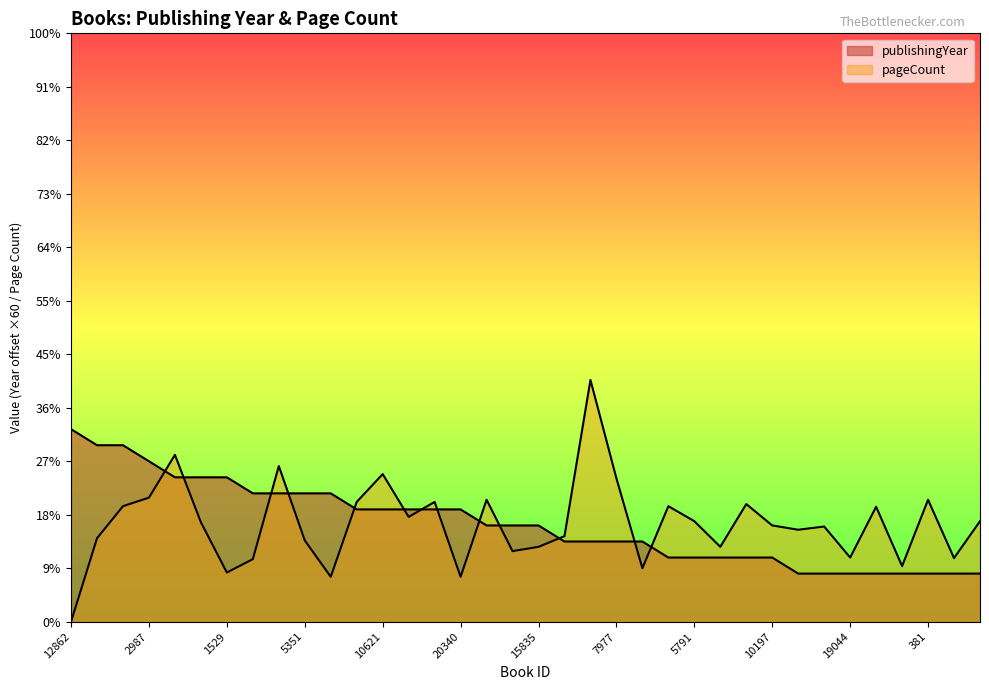

Reading right to left, what are all the values shown in this chart?

publishingYear: 5803=180	10399=180	381=180	9074=180	5735=180	19044=180	2628=180	1321=180	10197=240	12235=240	7609=240	5791=240	17805=240	19248=300	7977=300	7976=300	4871=300	15835=360	15302=360	13966=360	20340=420	18091=420	383=420	10621=420	10602=420	1528=480	5351=480	16259=480	12041=480	1529=540	1017=540	5096=540	2987=600	486=660	19786=660	12862=720
pageCount: 5803=376	10399=238	381=456	9074=208	5735=430	19044=240	2628=356	1321=344	10197=360	12235=440	7609=280	5791=376	17805=432	19248=200	7977=536	7976=904	4871=320	15835=280	15302=264	13966=456	20340=168	18091=448	383=392	10621=552	10602=448	1528=168	5351=304	16259=582	12041=234	1529=184	1017=372	5096=624	2987=464	486=432	19786=312	12862=0